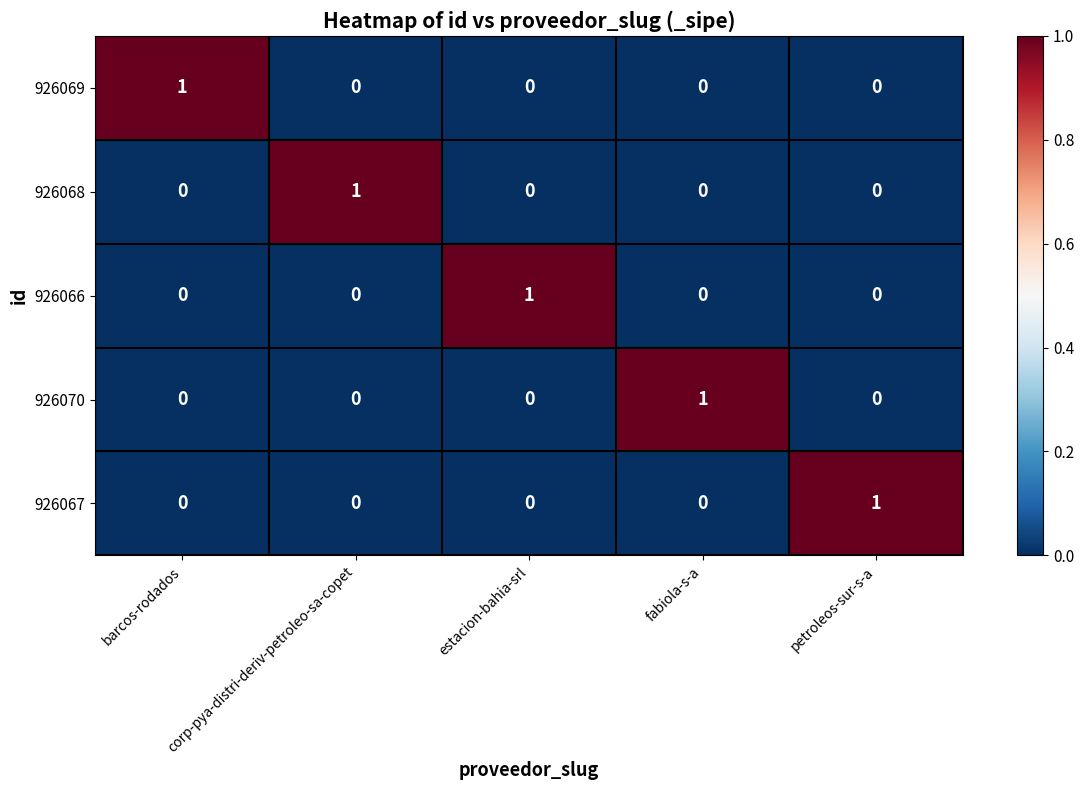

What is the difference between the highest and lowest values at corp-pya-distri-deriv-petroleo-sa-copet?

1